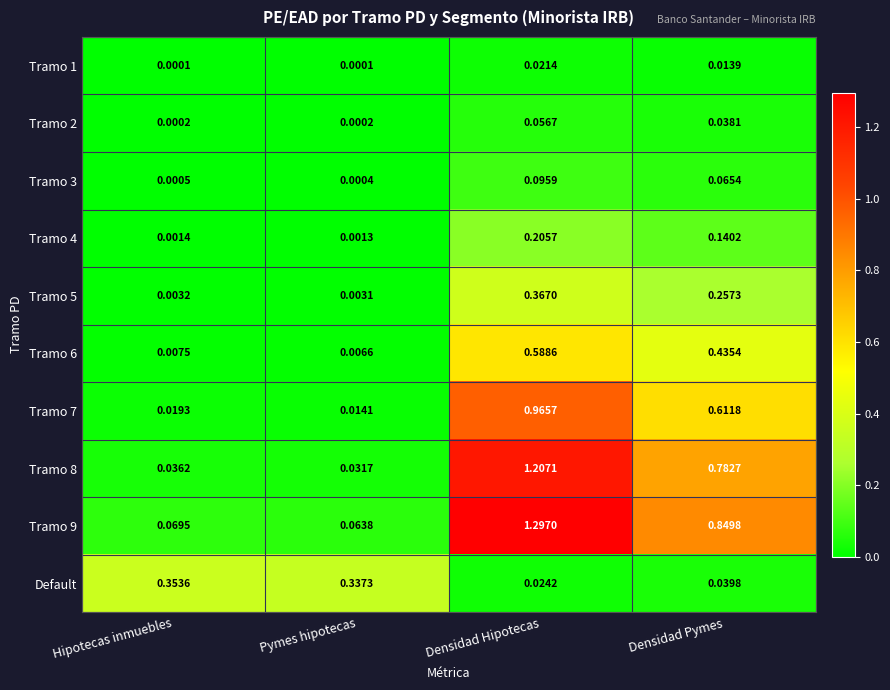

What is the total value across all series at Densidad Hipotecas?

4.8